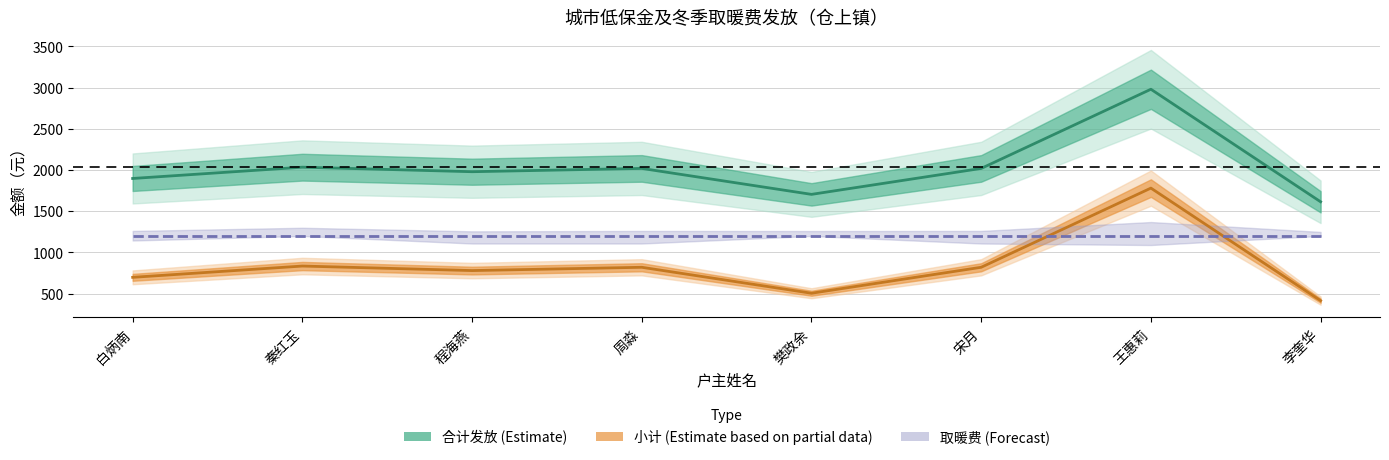

Which series has the widest spread of values?

小计